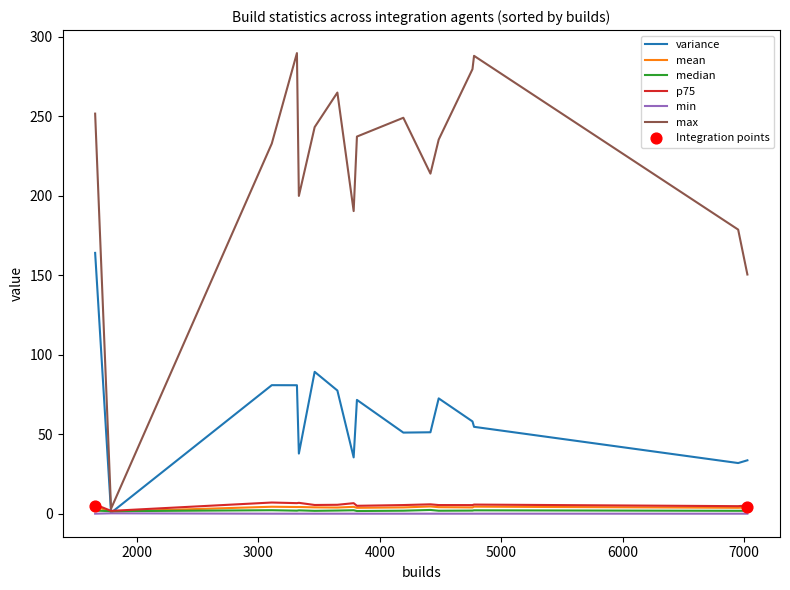

Which series has the largest total across all categories?

max